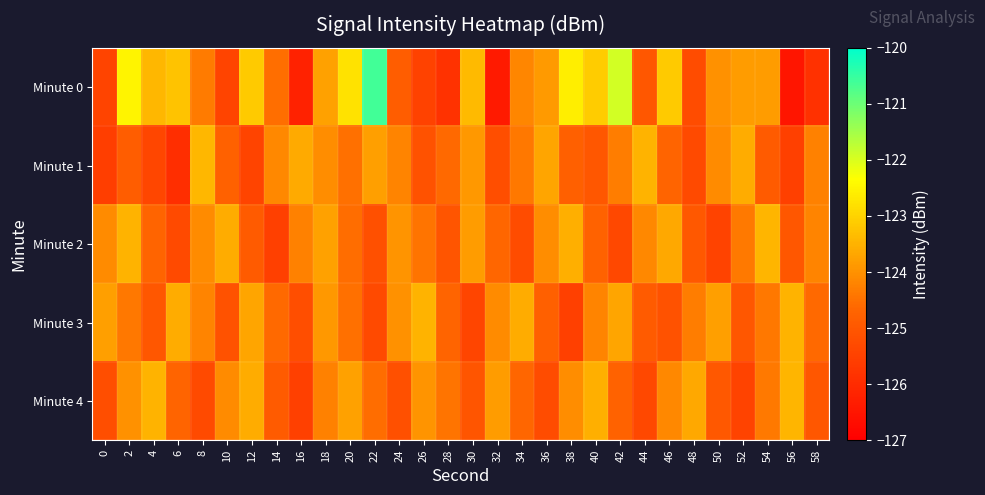

Which has a higher value, 34 or 20?

20